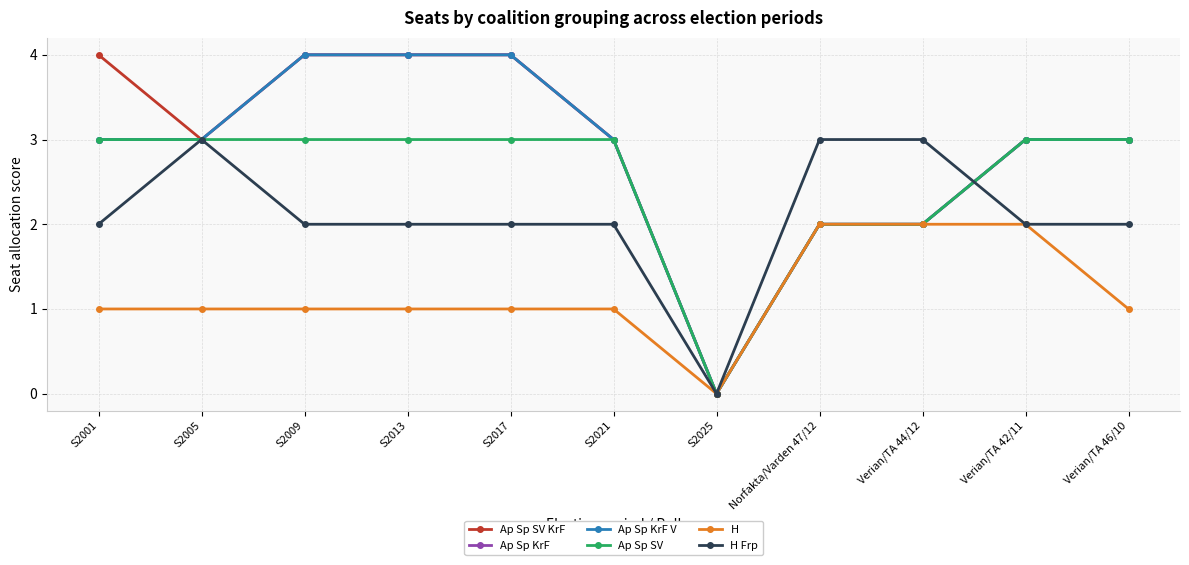

Does the chart have visible grid lines?

Yes